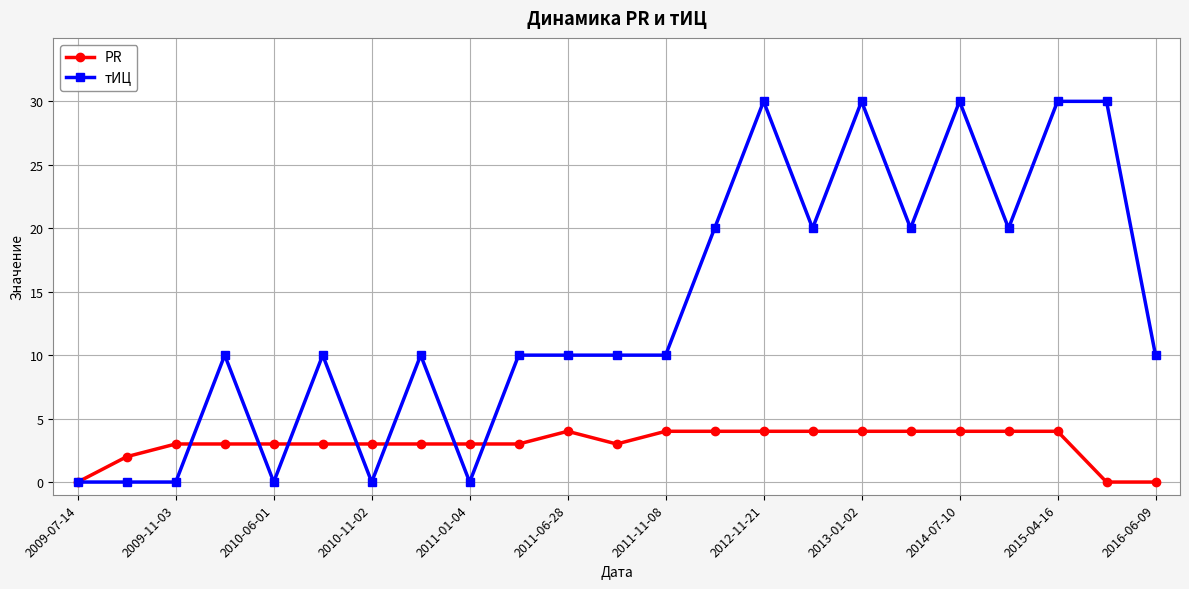

Which series has the largest range (max minus min)?

тИЦ